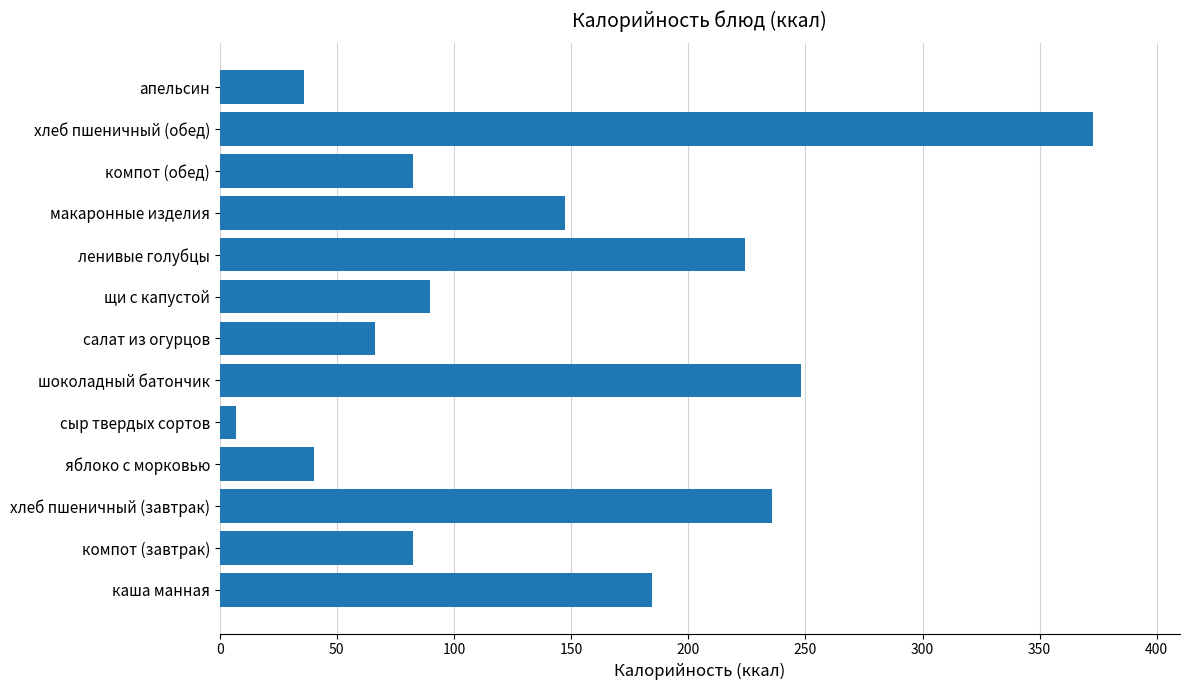

How many series are shown in this chart?

1